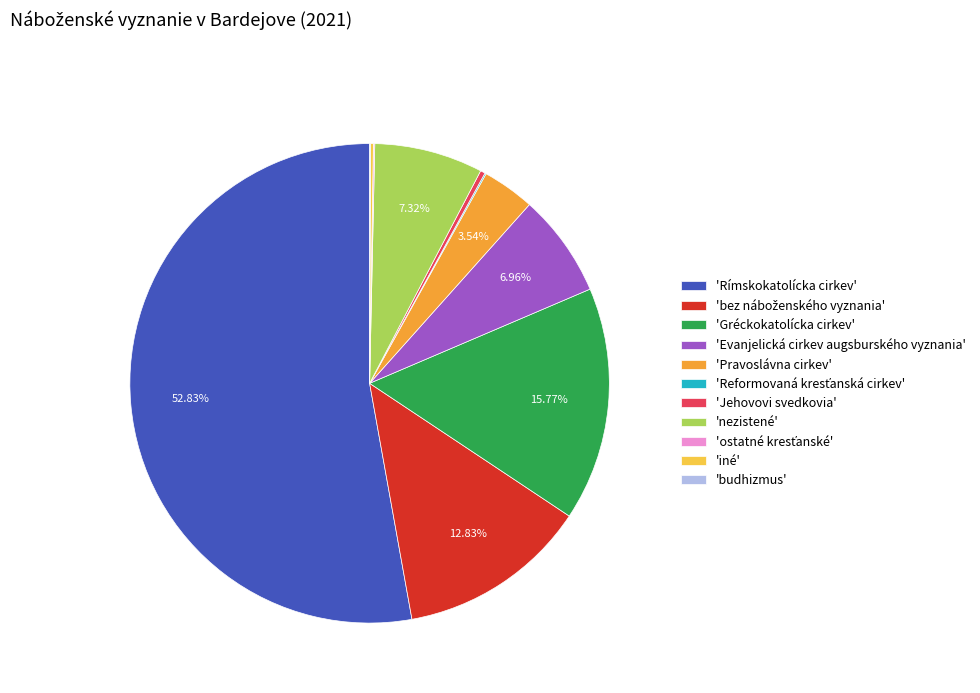

Combined, do 'Pravoslávna cirkev' and 'Jehovovi svedkovia' account for over 50%?

No